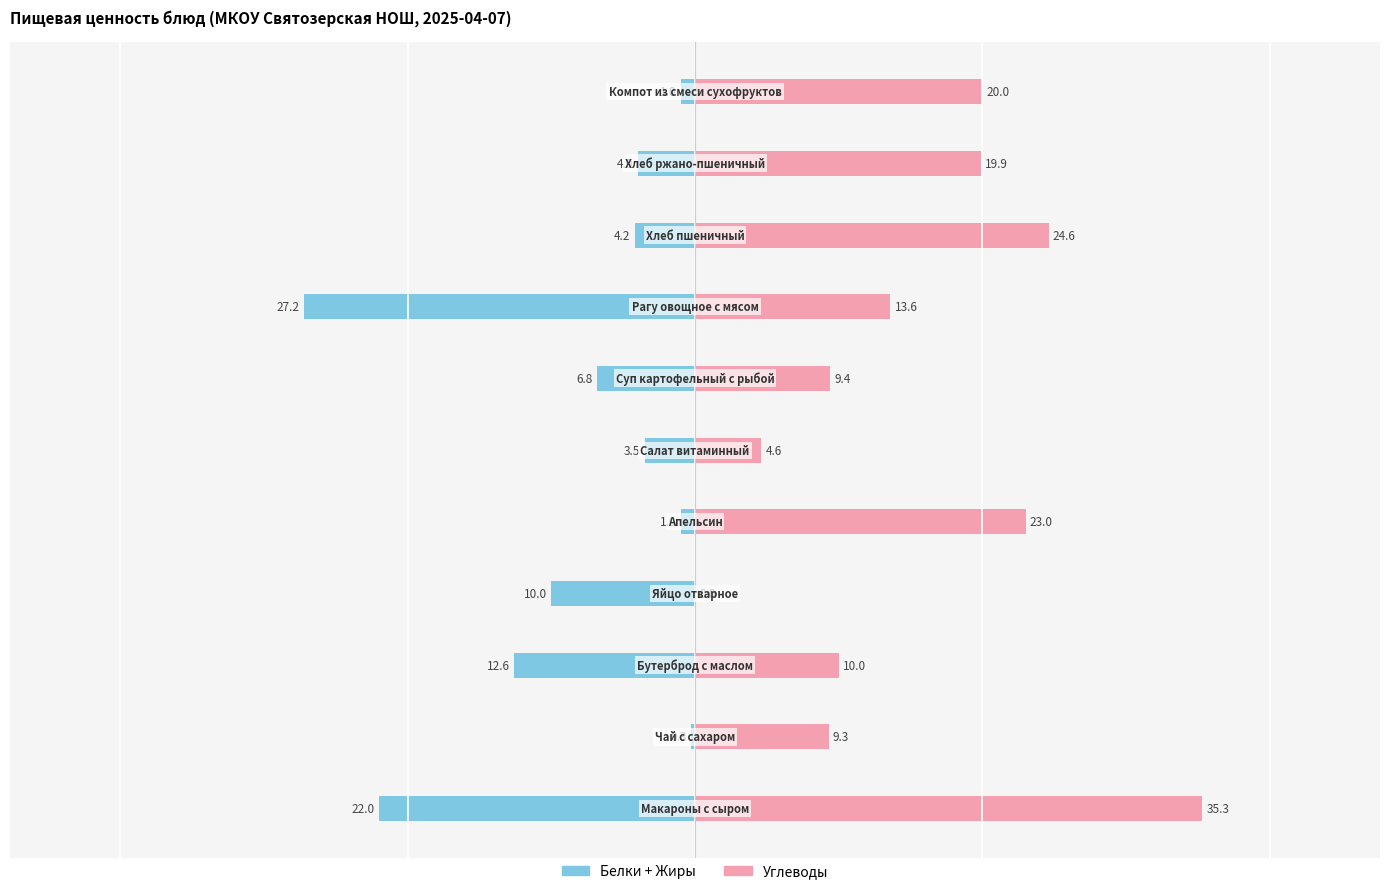

List the series in order of their peak value, lowest first.

Белки+Жиры, Углеводы